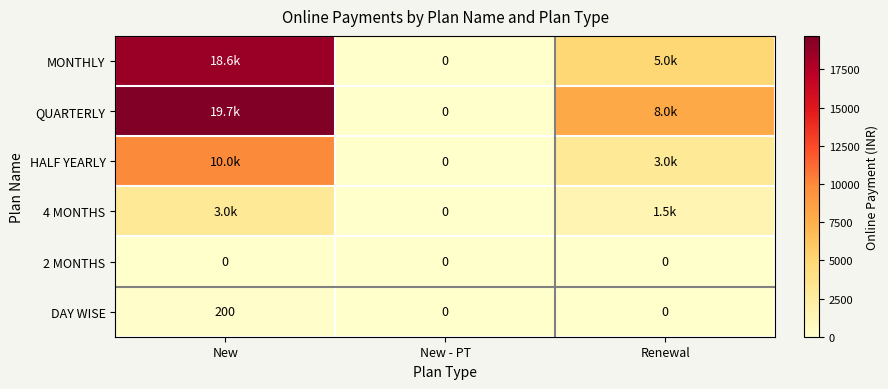

At how many categories does at least one series exceed 2327?

2